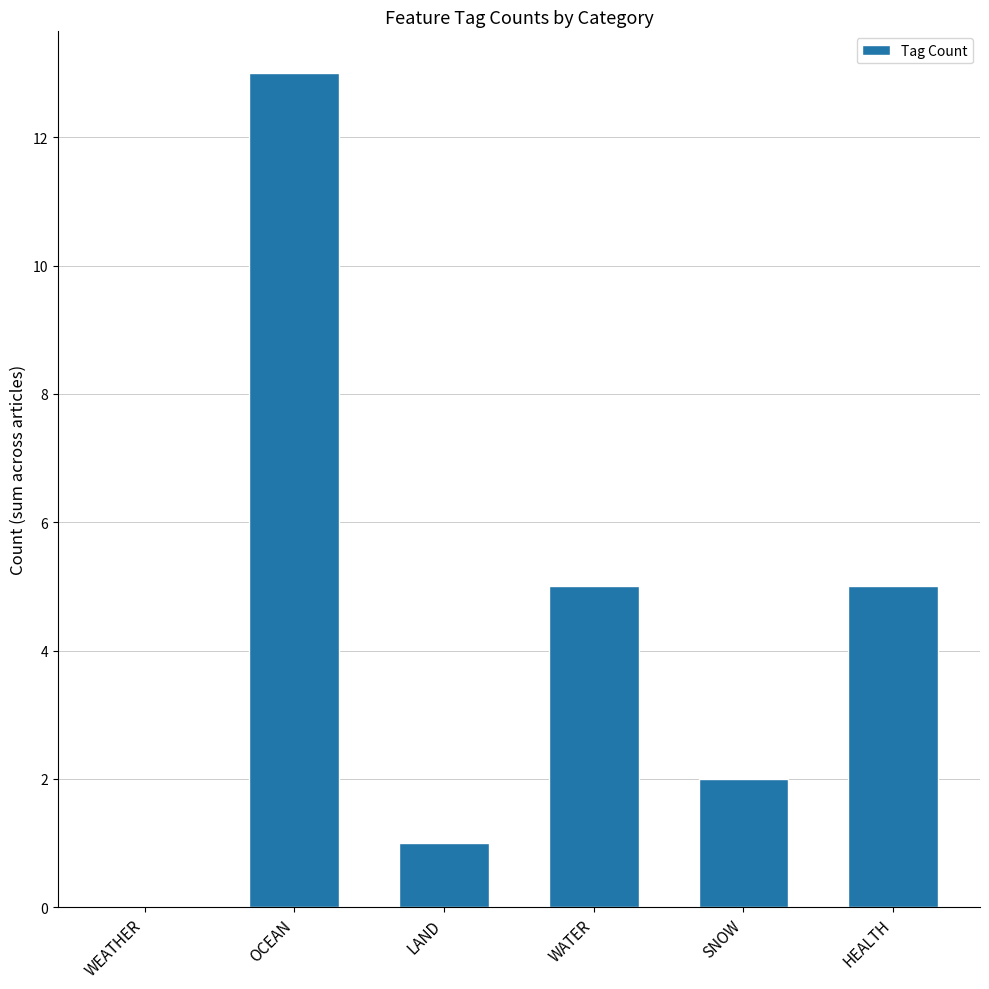

How many positive values are there?

5